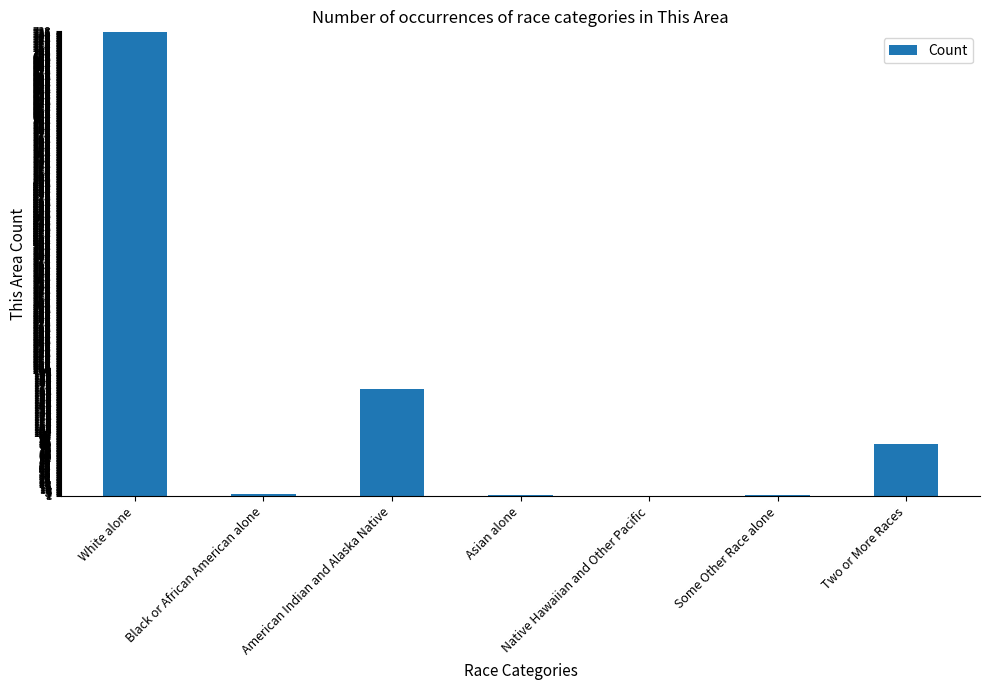

Where is the data nearest to the value 368?

American Indian and Alaska Native